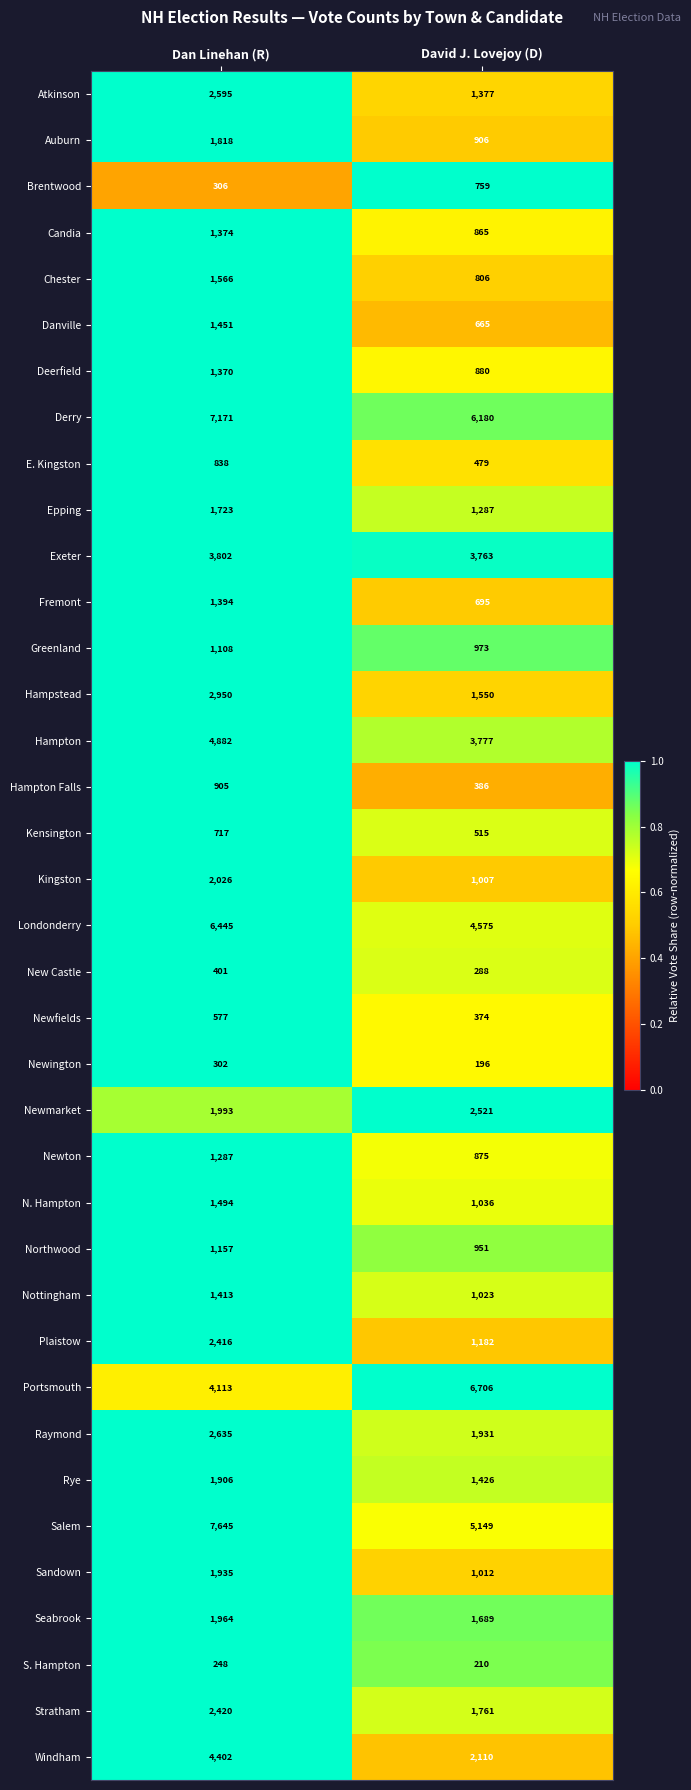

What is the maximum value shown in the chart?

7645